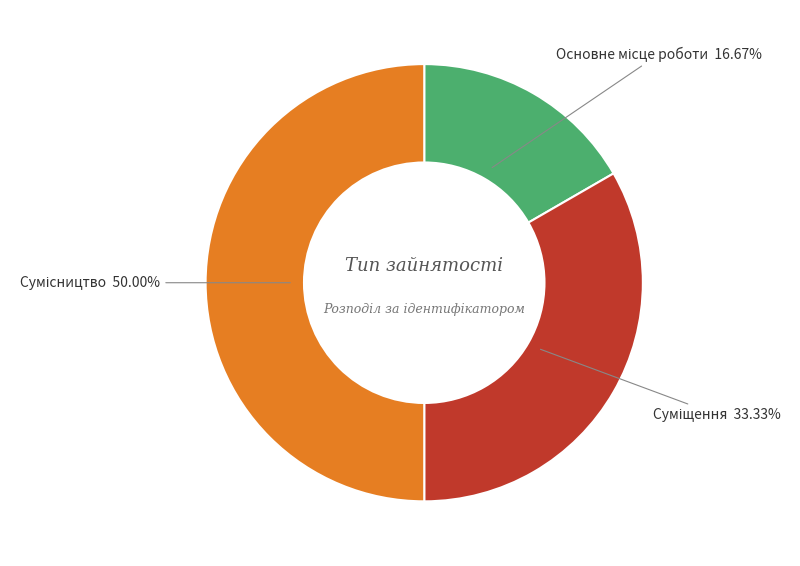

To the nearest percent, what is the average slice percentage?

33%